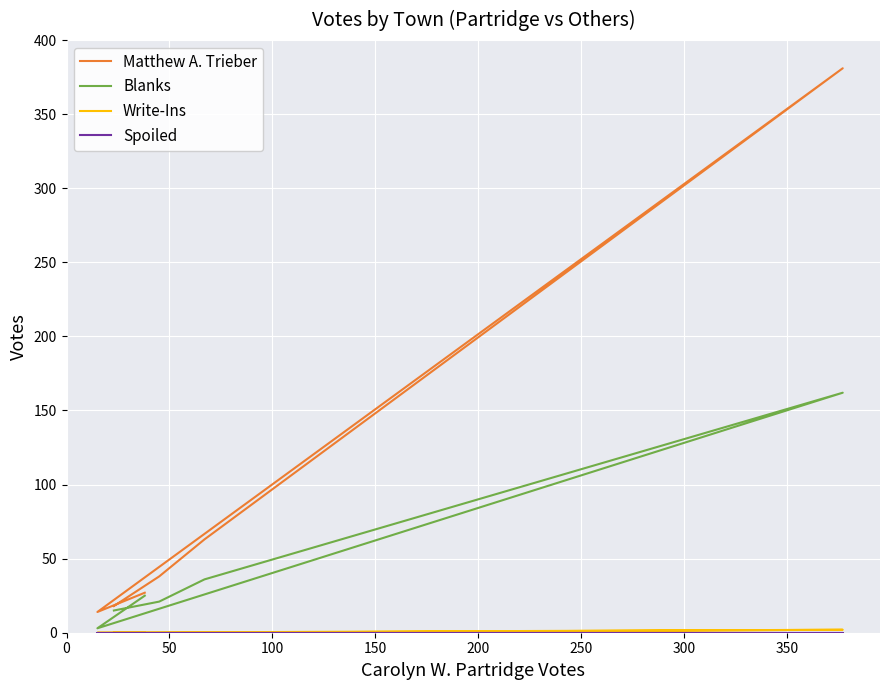

Is it true that Write-Ins equals 0 at 0?

True